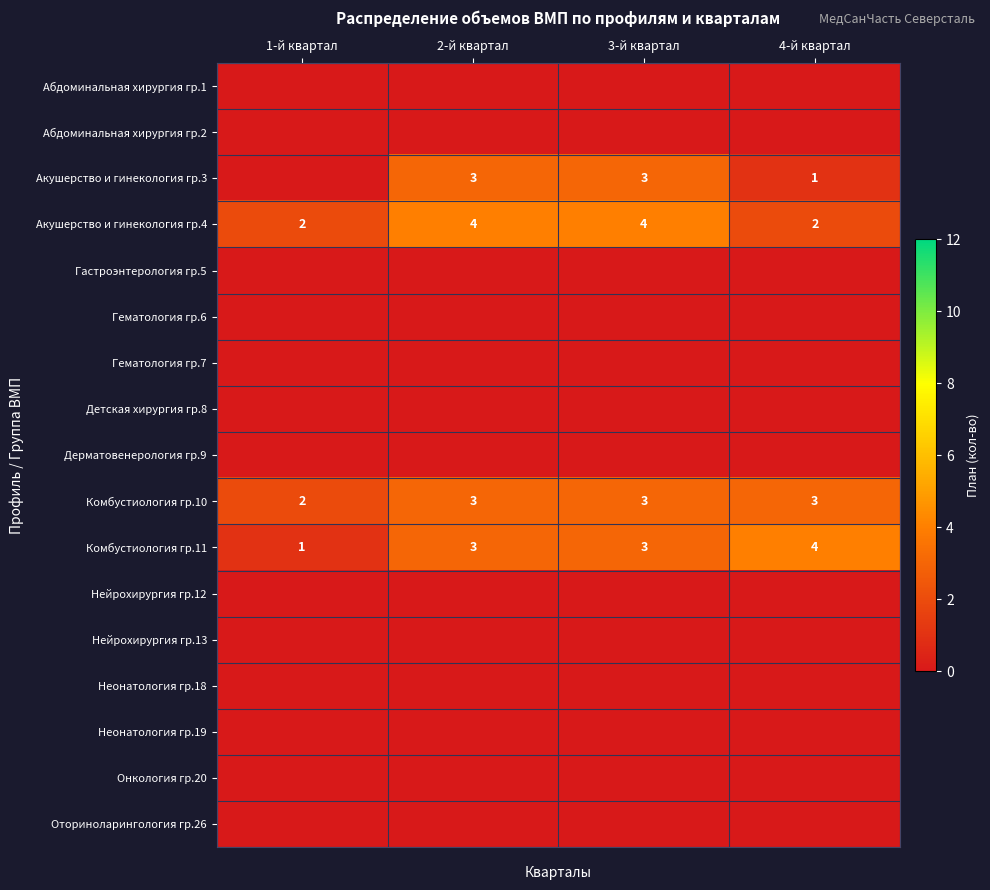

What is the total value across all series at 2-й квартал?

13